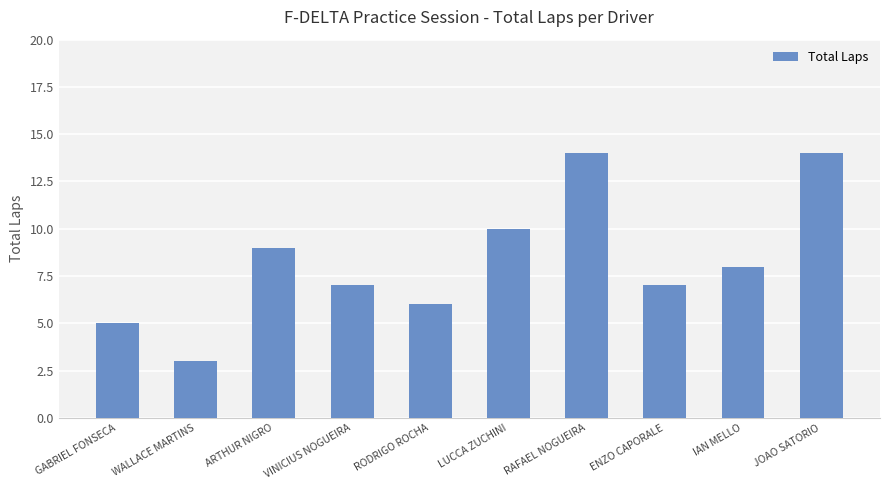

What is the smallest value displayed?

3